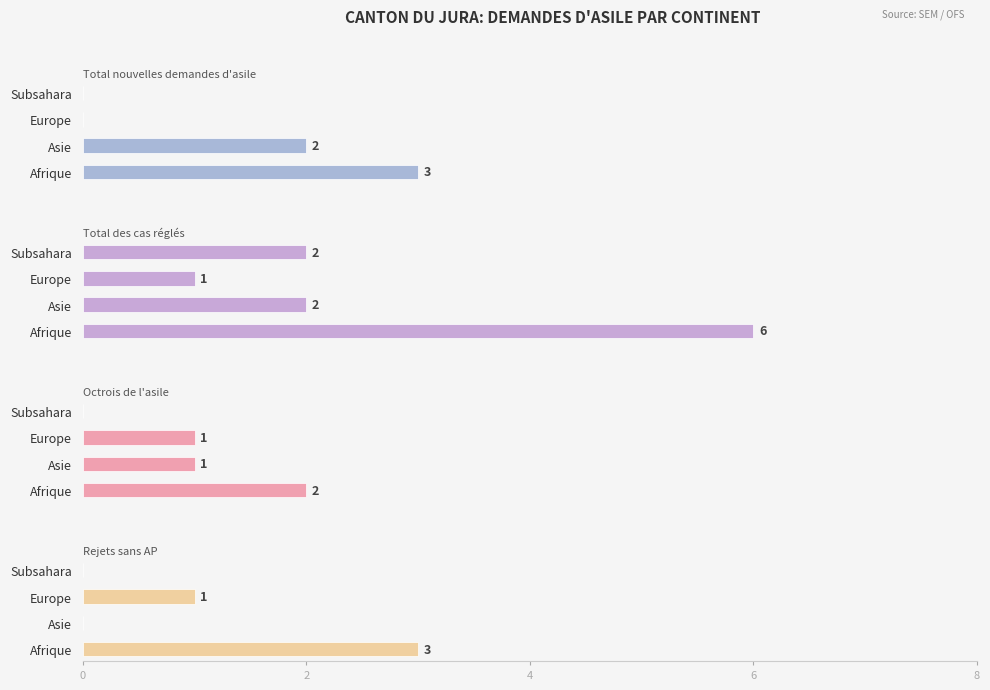

How many Rejets sans AP values are between 0 and 3?

4